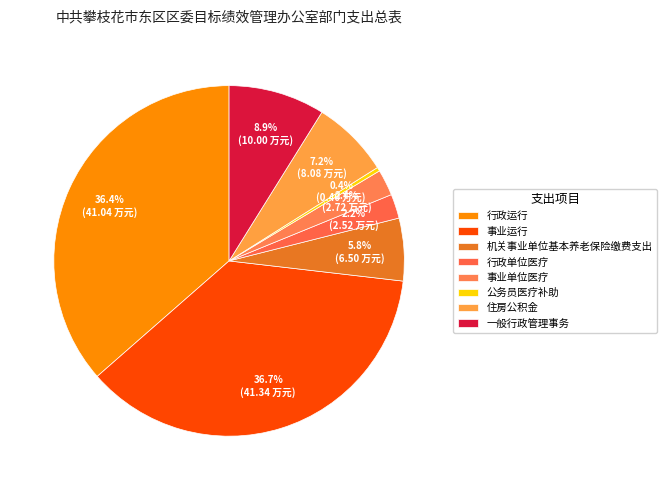

To the nearest percent, what percentage of the pie is 事业单位医疗?

2%